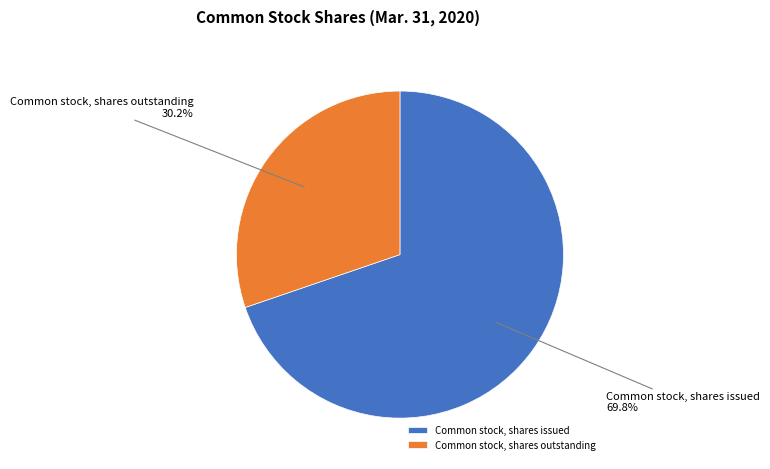

Which slice is the largest?

Common stock, shares issued